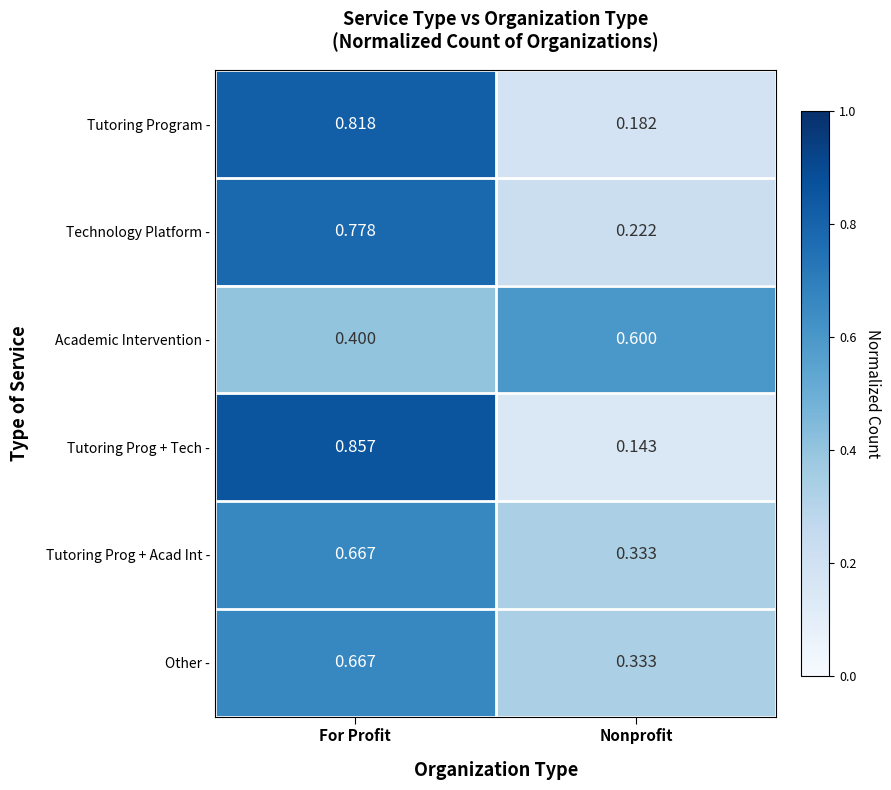

Which series changed the most between For Profit and Nonprofit?

Tutoring Prog + Tech -